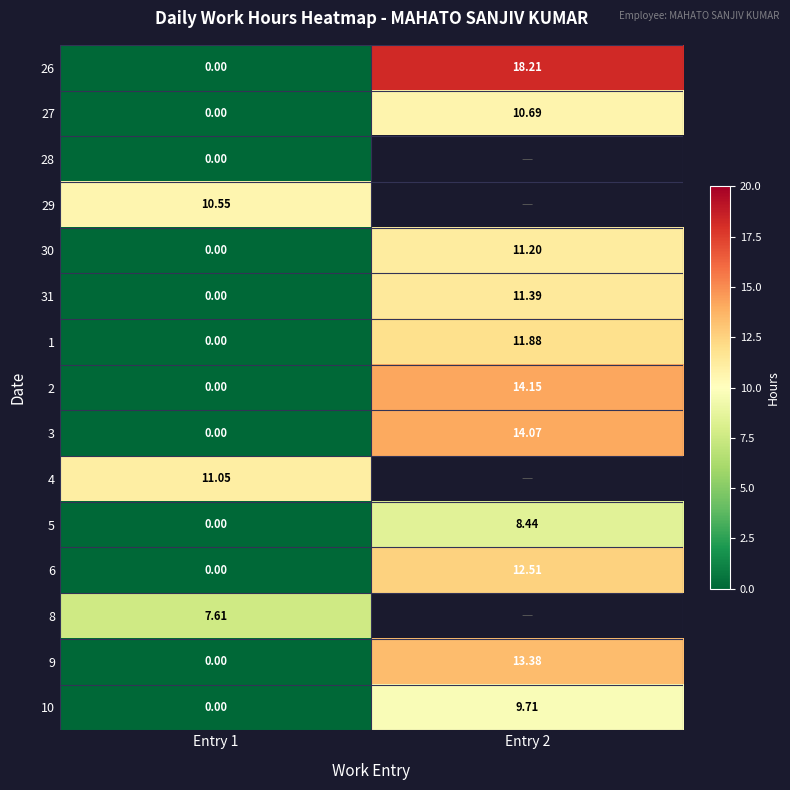

The 5 series shows 12.8 at Entry 2. True or false?

False